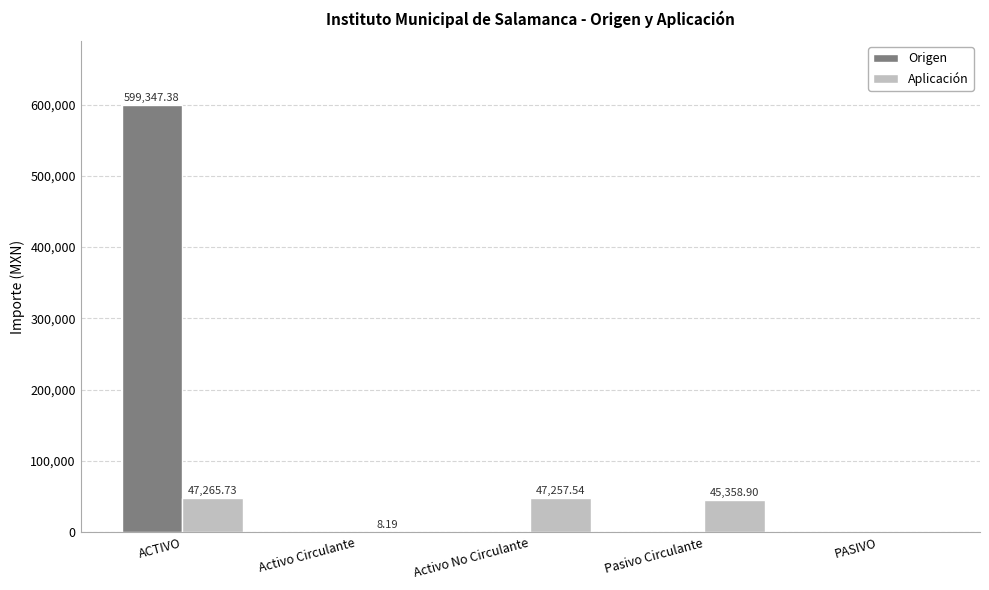

How many positive values does the Origen series have?

1